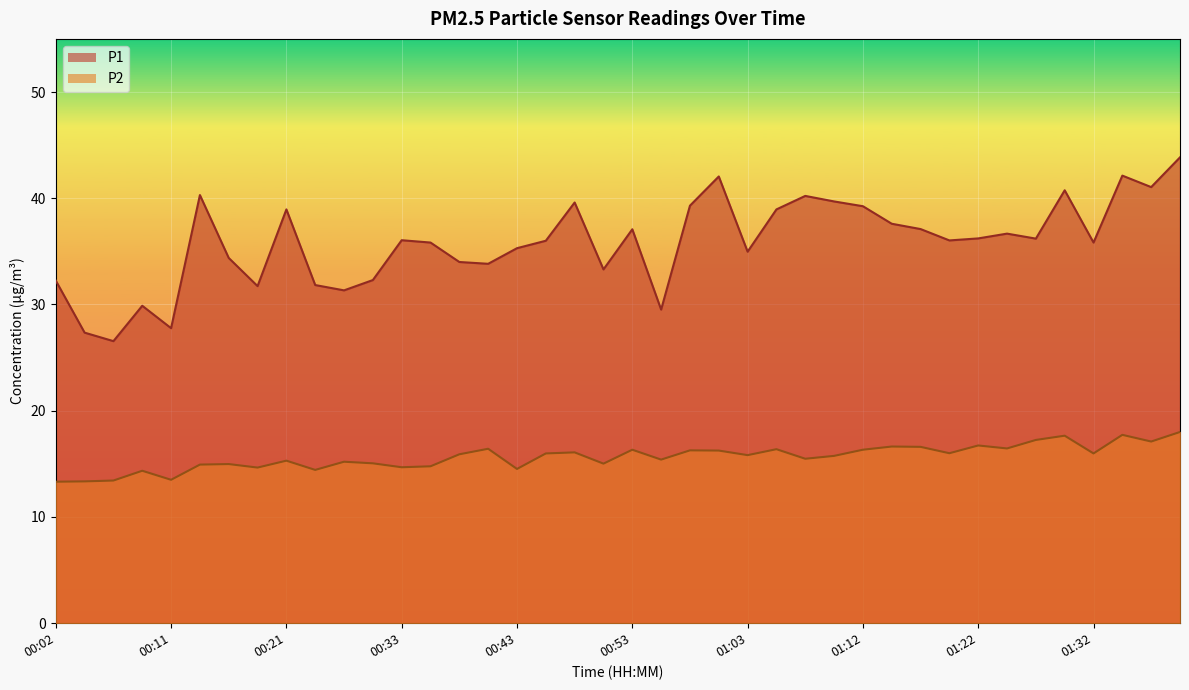

Which category has the highest value in the P2 series?

01:39